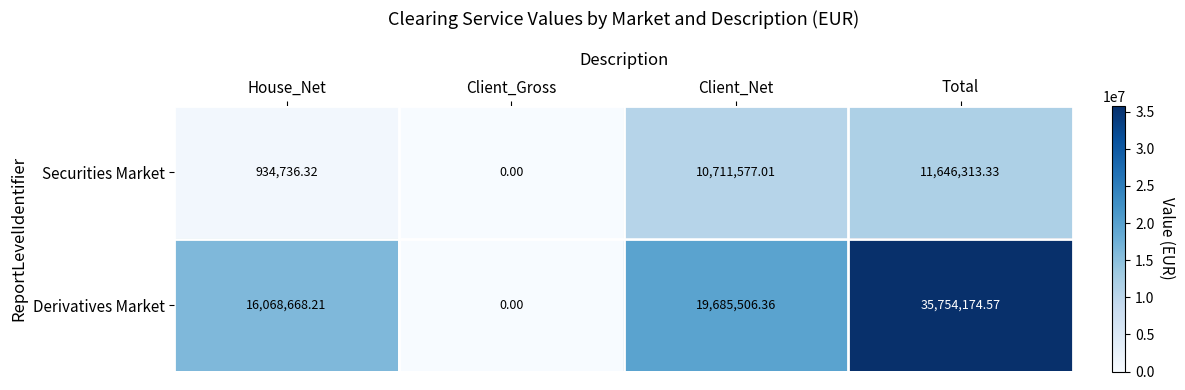

At which category is the sum across all series the highest?

Total